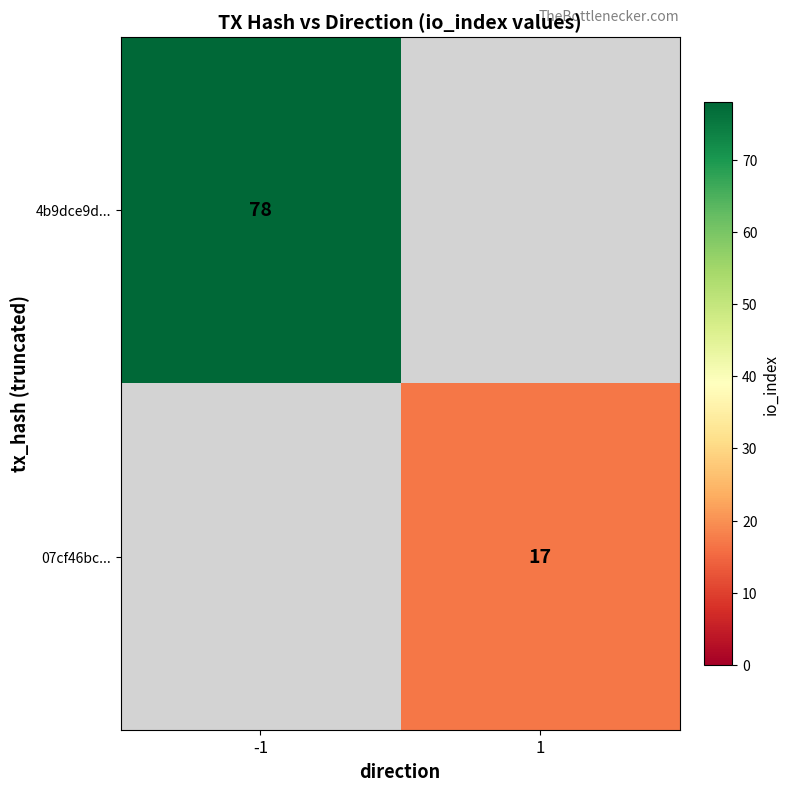

What is the minimum value shown in the chart?

17.0